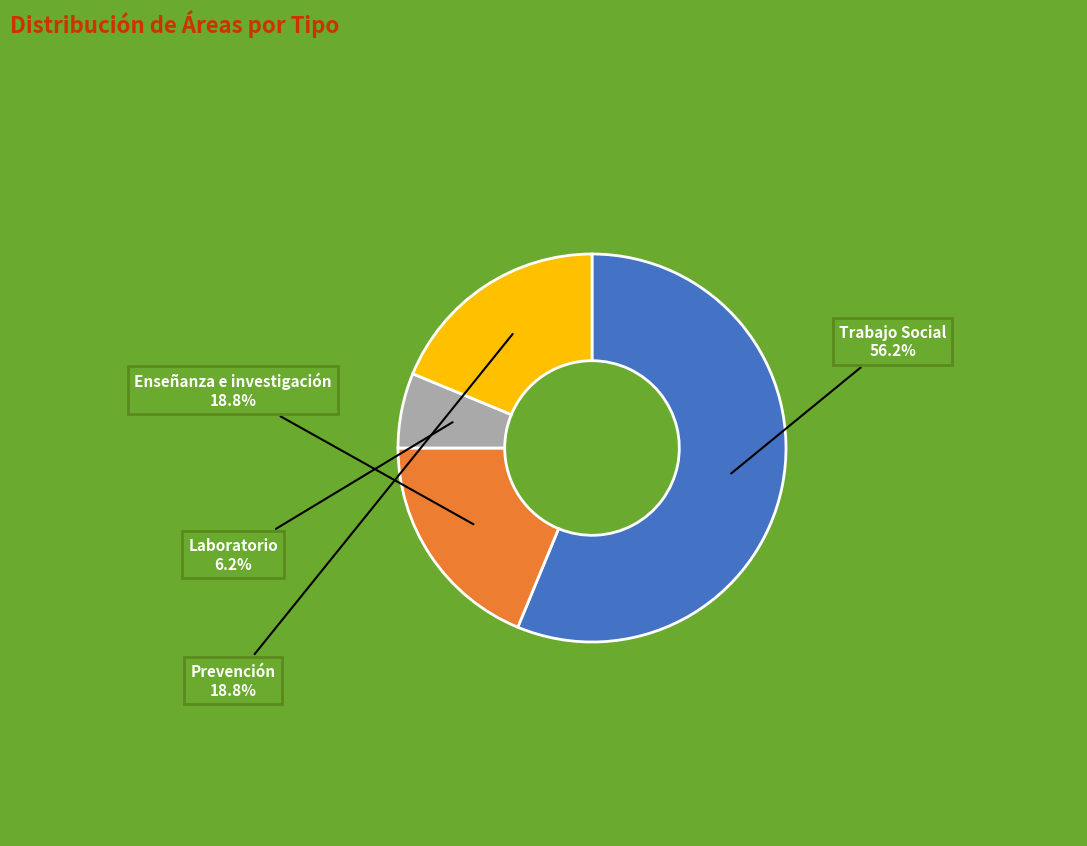

Which slice is the largest?

Trabajo Social